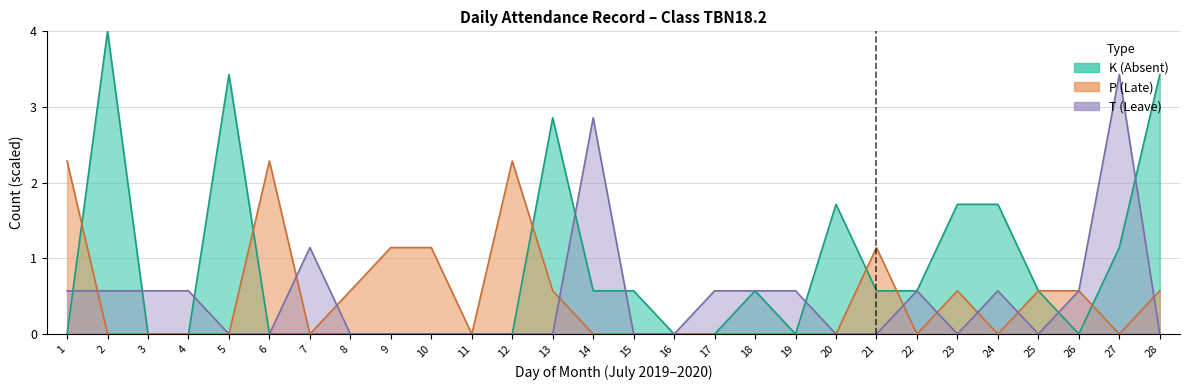

How many distinct data groups are displayed?

3